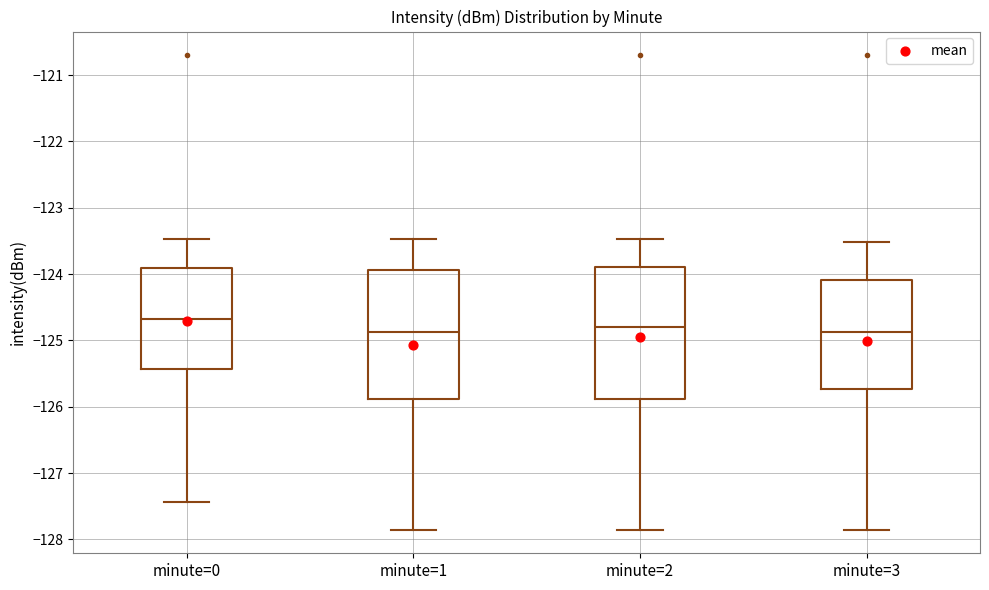

Where does the upper whisker of the box for minute=3 end on the y-axis? The values are not printed on the chart, so give them approximately, as read against the axis.

-123.5